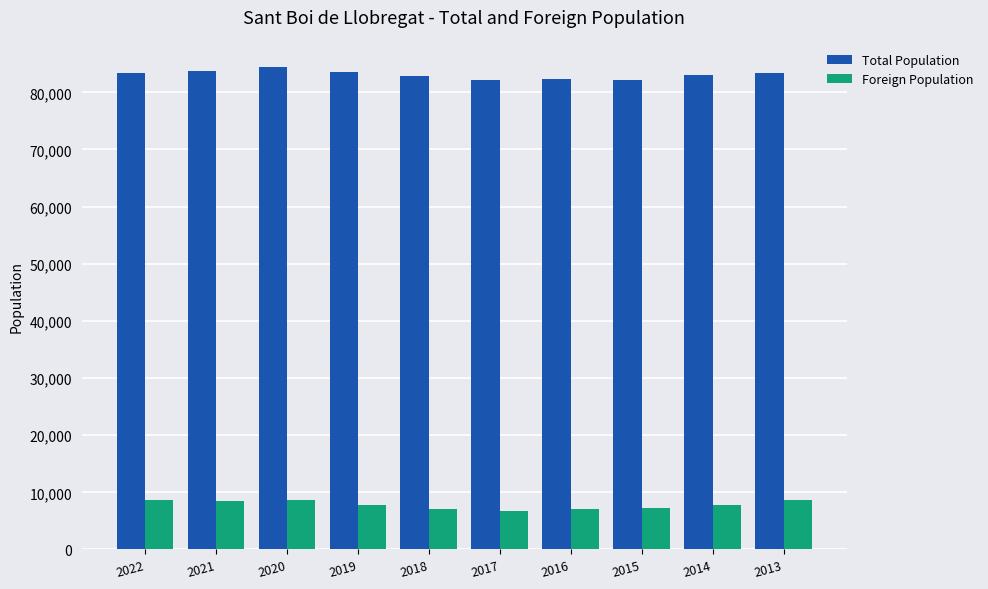

What is the average value of the Foreign Population series?

7823